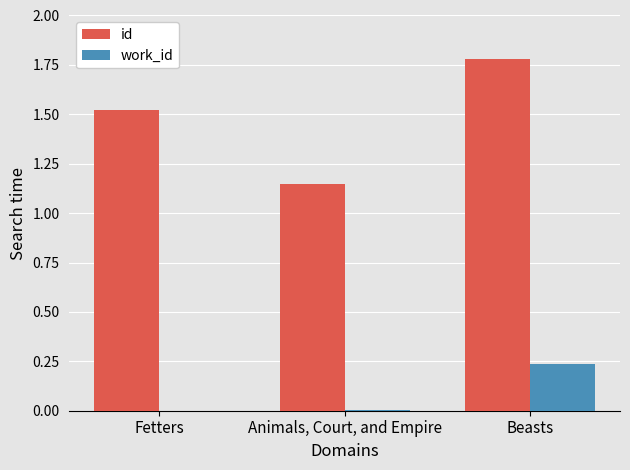

Which series has the largest total across all categories?

id